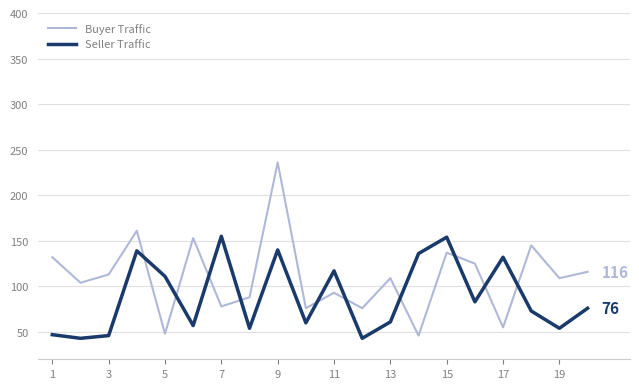

Which series has the largest total across all categories?

Buyer Traffic